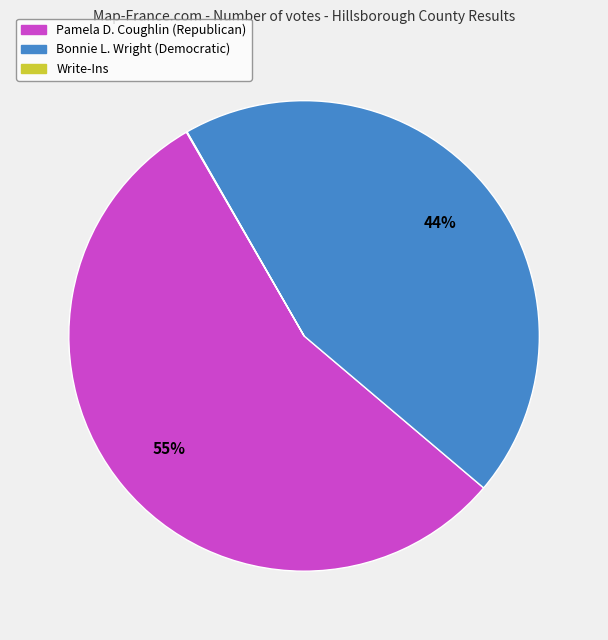

To the nearest percent, what is the average slice percentage?

33%